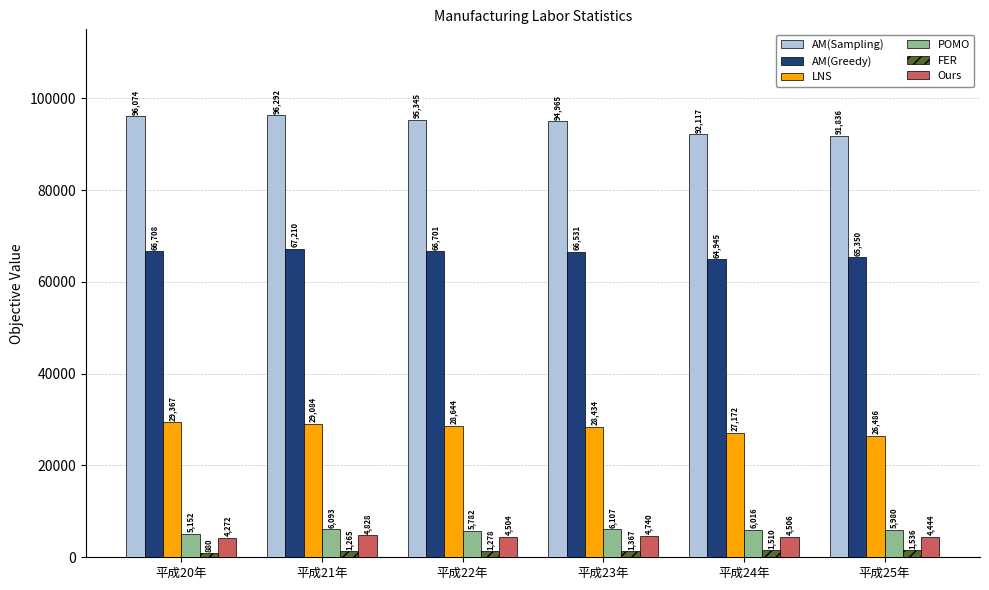

Which label corresponds to the largest value in the chart?

平成21年